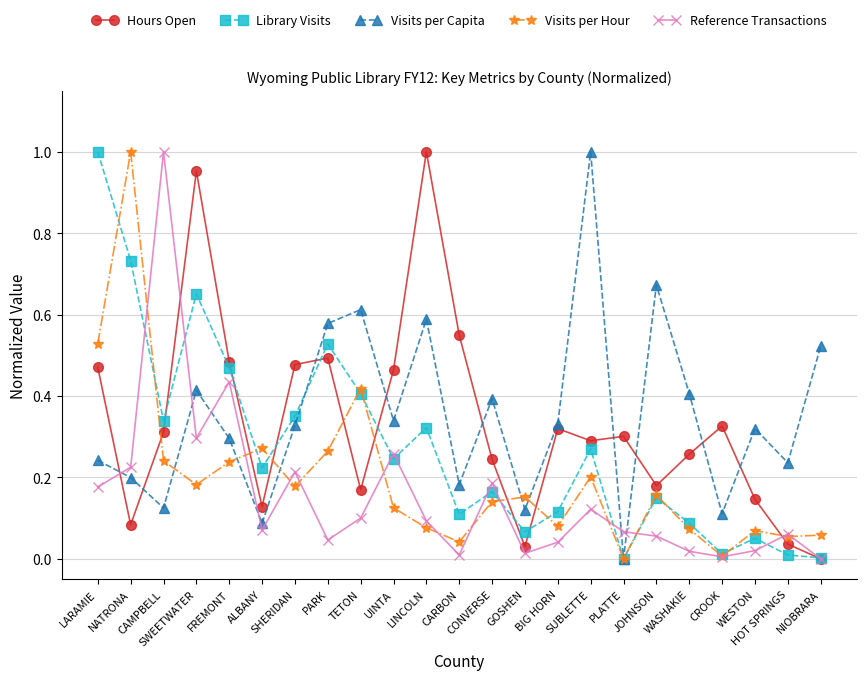

Between which two adjacent categories do Library Visits and Reference Transactions first intersect?

NATRONA and CAMPBELL